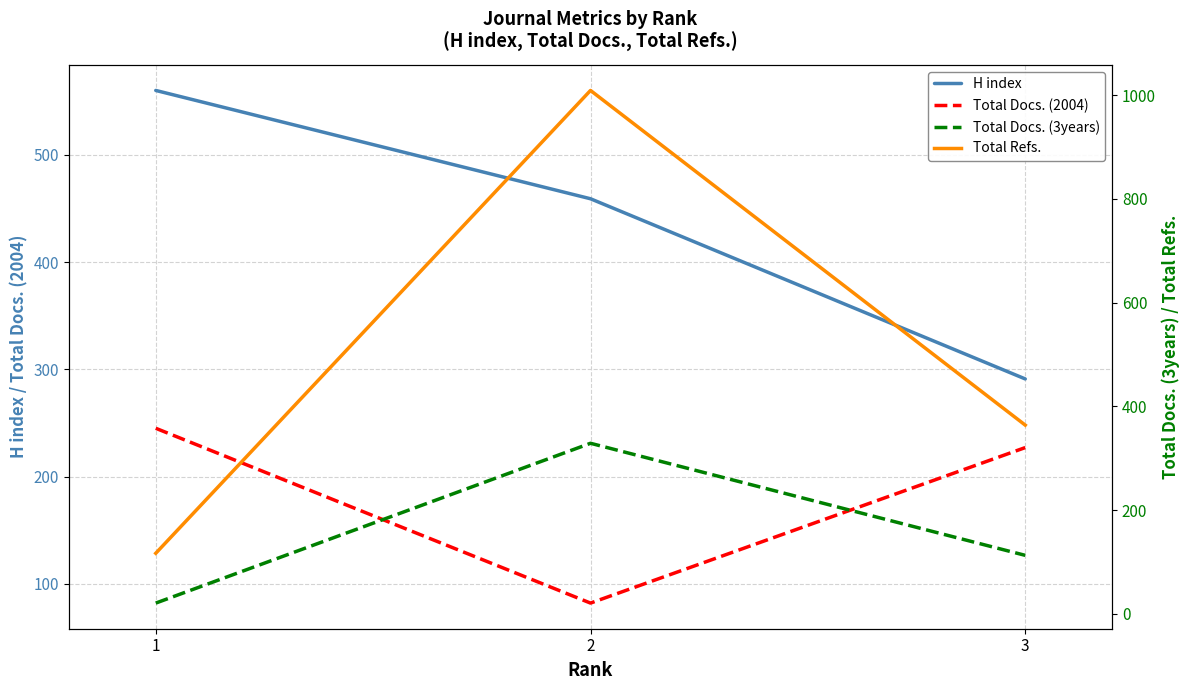

True or false: Total Docs. (3years) has a value of 113 at 3.

True